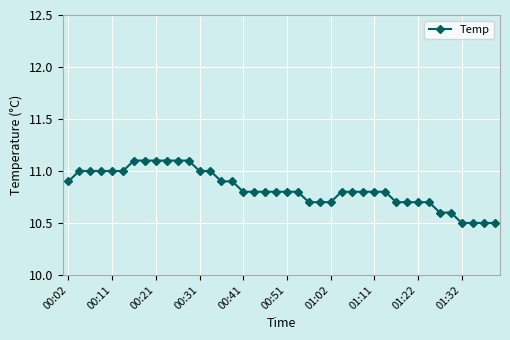

What is the value of the 17th point from the left?

10.8